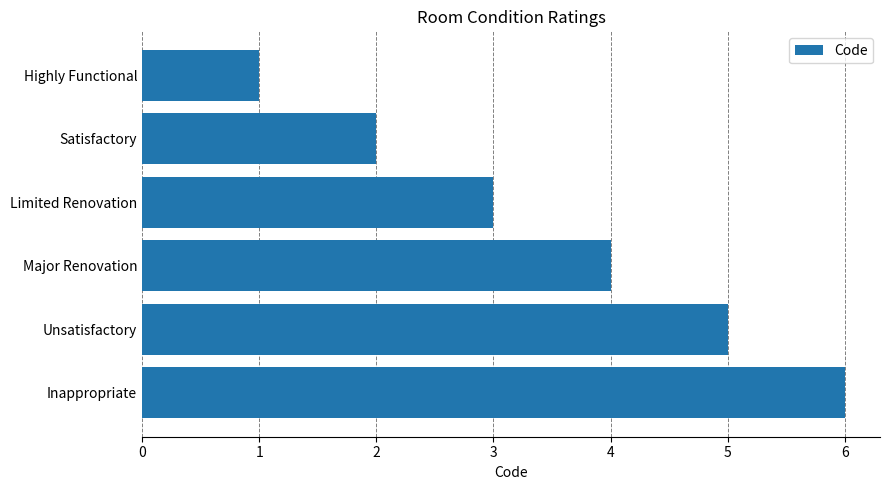

How many bars are there in total?

6